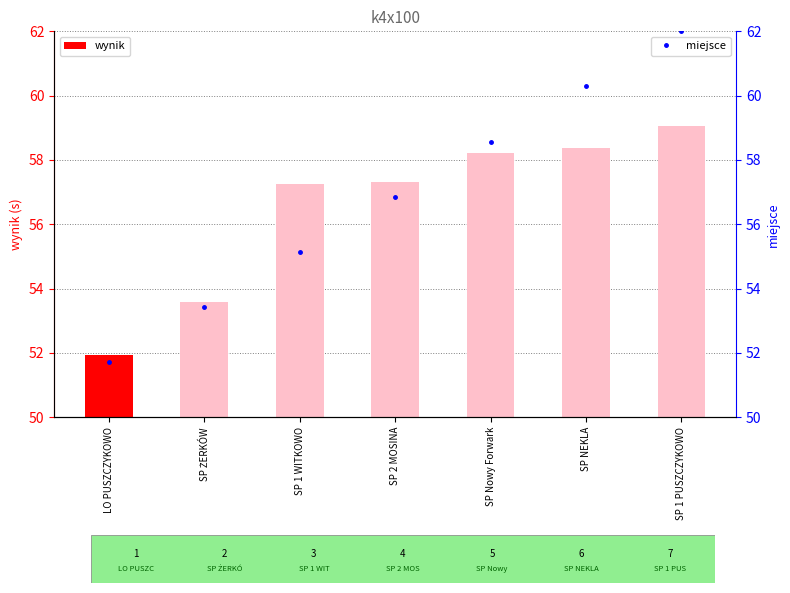

What position from the right is SP NEKLA?

2